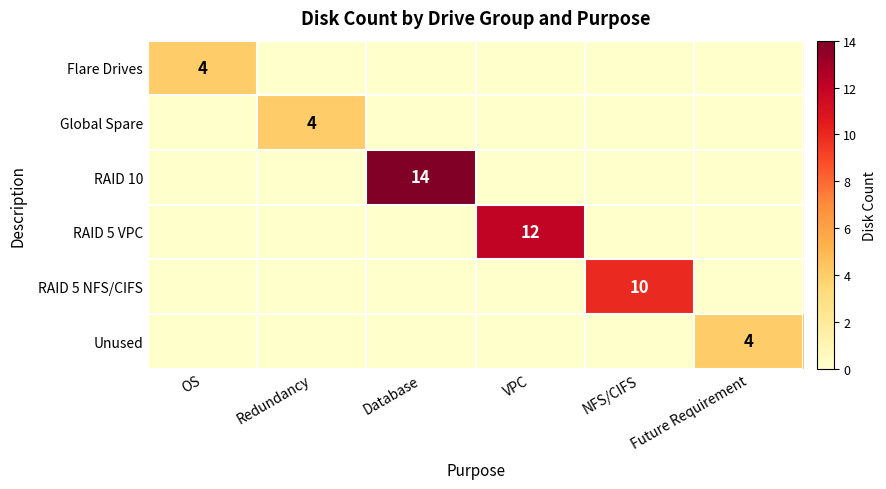

What is the maximum value for RAID 5 VPC?

12